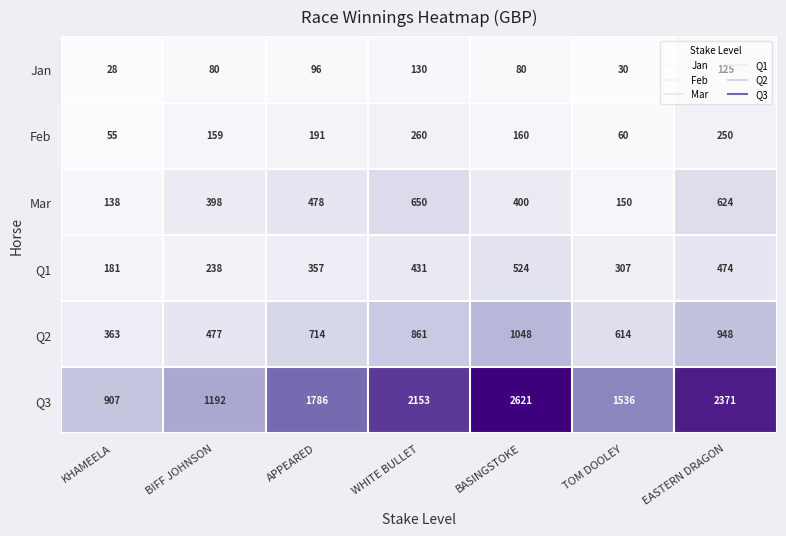

True or false: Feb has a value of 160 at BASINGSTOKE.

True